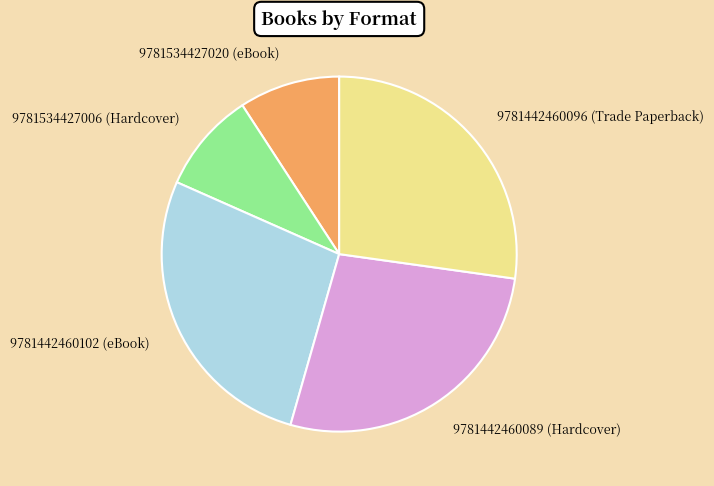

Between 9781534427006 (Hardcover) and 9781442460096 (Trade Paperback), which is larger?

9781442460096 (Trade Paperback)